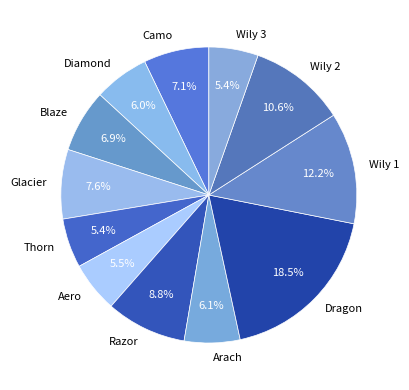

True or false: Diamond accounts for 1% of the total.

False